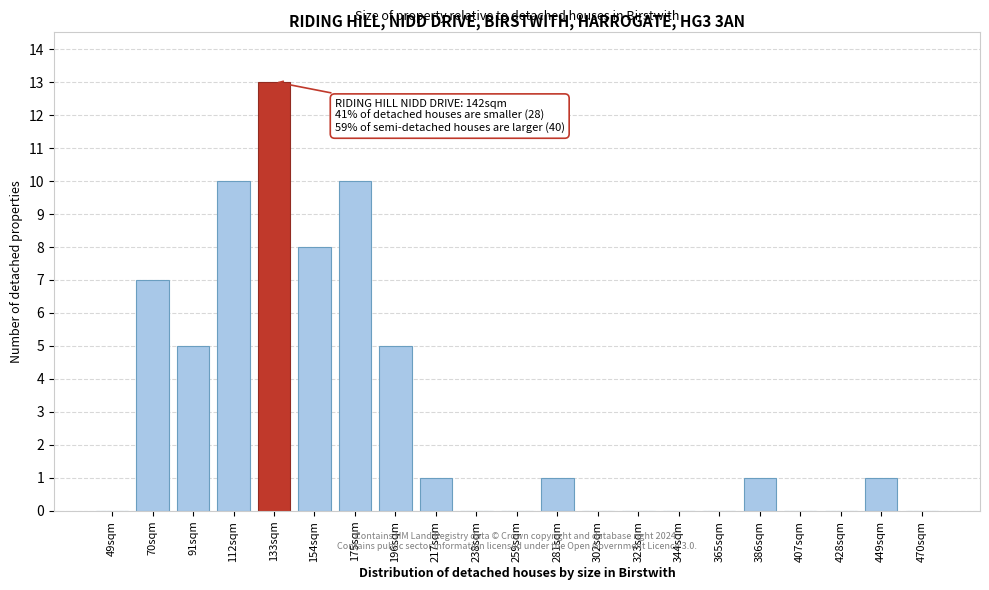

Reading right to left, list all the values displayed in this chart.

470sqm=0	449sqm=1	428sqm=0	407sqm=0	386sqm=1	365sqm=0	344sqm=0	323sqm=0	302sqm=0	281sqm=1	259sqm=0	238sqm=0	217sqm=1	196sqm=5	175sqm=10	154sqm=8	133sqm=13	112sqm=10	91sqm=5	70sqm=7	49sqm=0